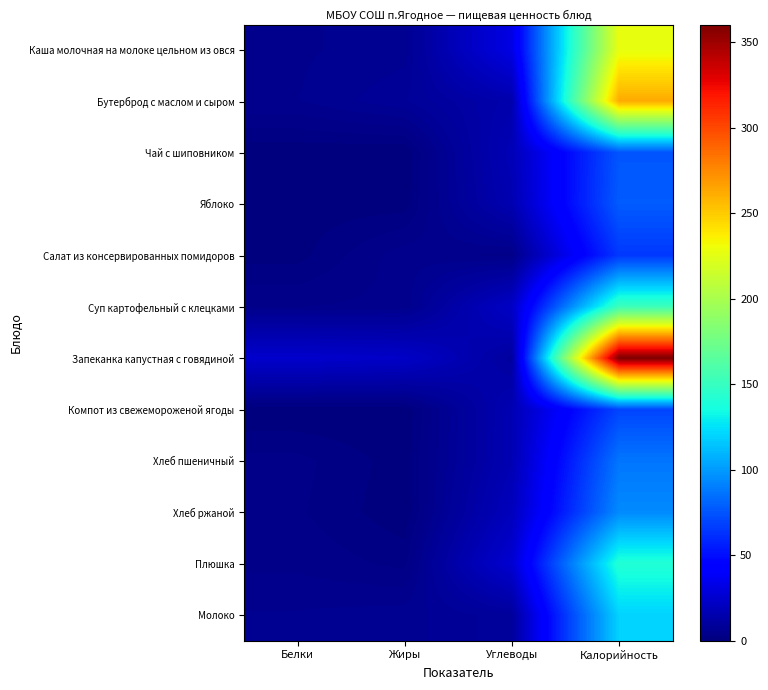

Reading left to right, extract all data points from this chart.

Каша молочная на молоке цельном из овся: Белки=5.4	Жиры=6.4	Углеводы=32.0	Калорийность=227.3
Бутерброд с маслом и сыром: Белки=5.6	Жиры=8.3	Углеводы=14.8	Калорийность=262.2
Чай с шиповником: Белки=0.4	Жиры=0.2	Углеводы=17.9	Калорийность=75.6
Яблоко: Белки=0.7	Жиры=0.7	Углеводы=16.2	Калорийность=77.5
Салат из консервированных помидоров: Белки=0.8	Жиры=5.1	Углеводы=3.7	Калорийность=65.1
Суп картофельный с клецками: Белки=4.2	Жиры=4.7	Углеводы=22.7	Калорийность=152.5
Запеканка капустная с говядиной: Белки=24.5	Жиры=23.0	Углеводы=10.5	Калорийность=360.2
Компот из свежемороженой ягоды: Белки=0.0	Жиры=0.1	Углеводы=16.7	Калорийность=69.7
Хлеб пшеничный: Белки=3.3	Жиры=0.6	Углеводы=16.7	Калорийность=87.0
Хлеб ржаной: Белки=3.0	Жиры=0.3	Углеводы=19.7	Калорийность=94.4
Плюшка: Белки=3.9	Жиры=2.4	Углеводы=26.1	Калорийность=141.0
Молоко: Белки=5.8	Жиры=6.4	Углеводы=9.4	Калорийность=120.0